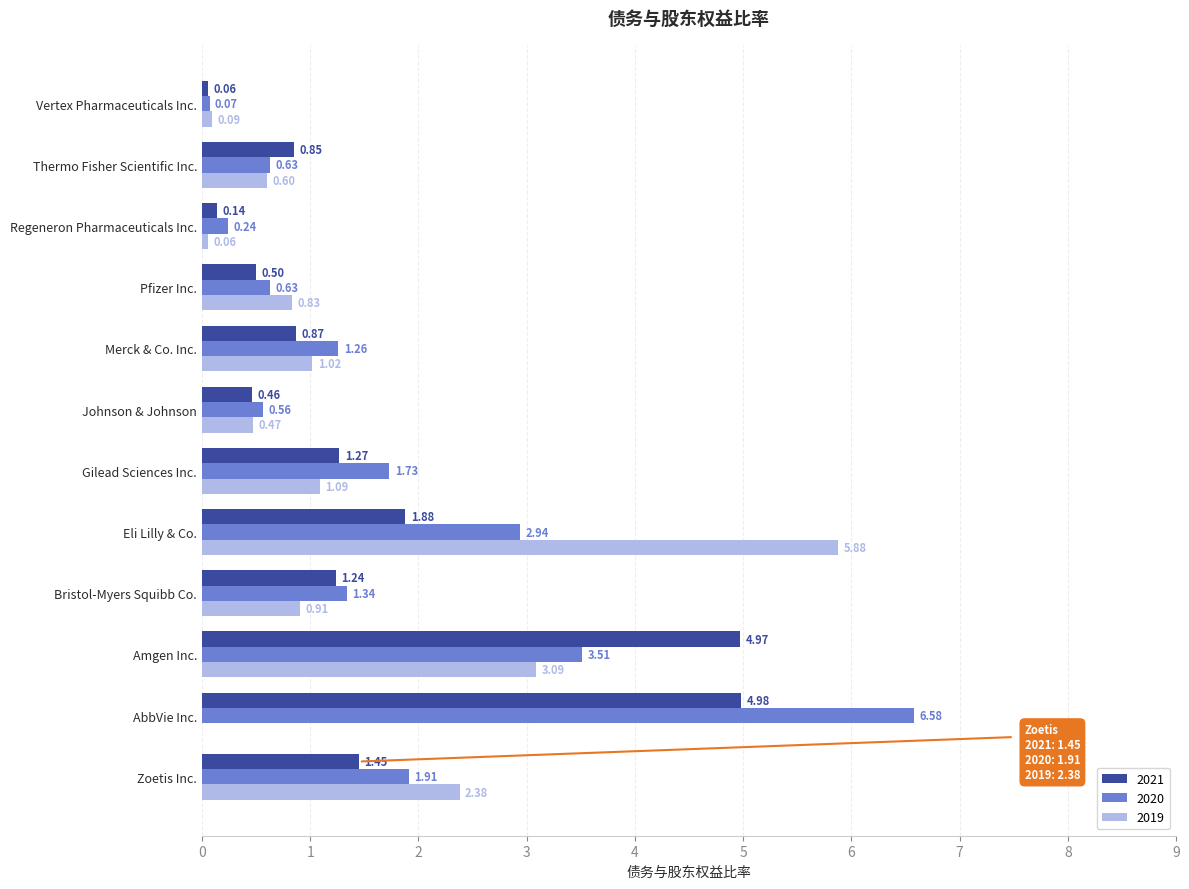

Where is 2020 nearest to the value 3?

Eli Lilly & Co.